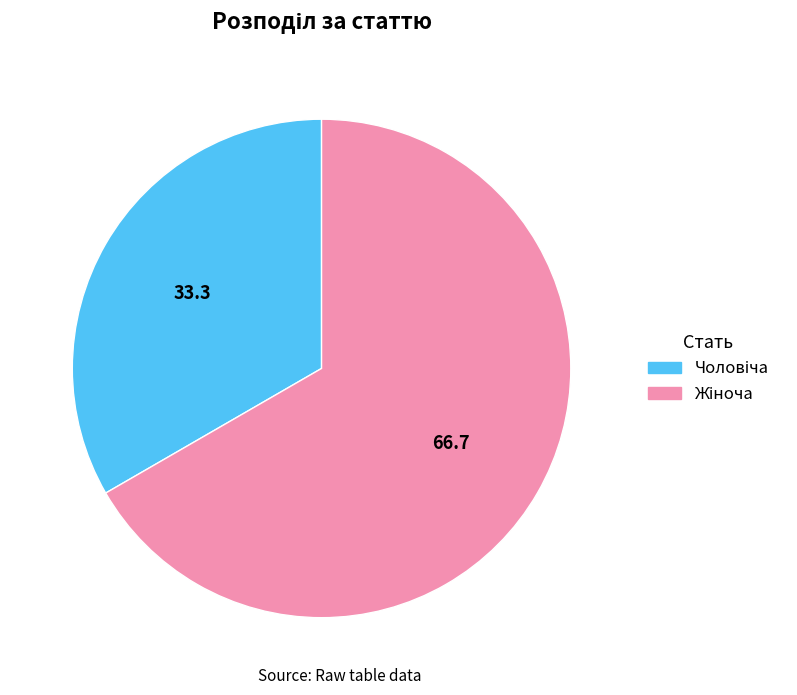

Count the number of slices in the pie.

2